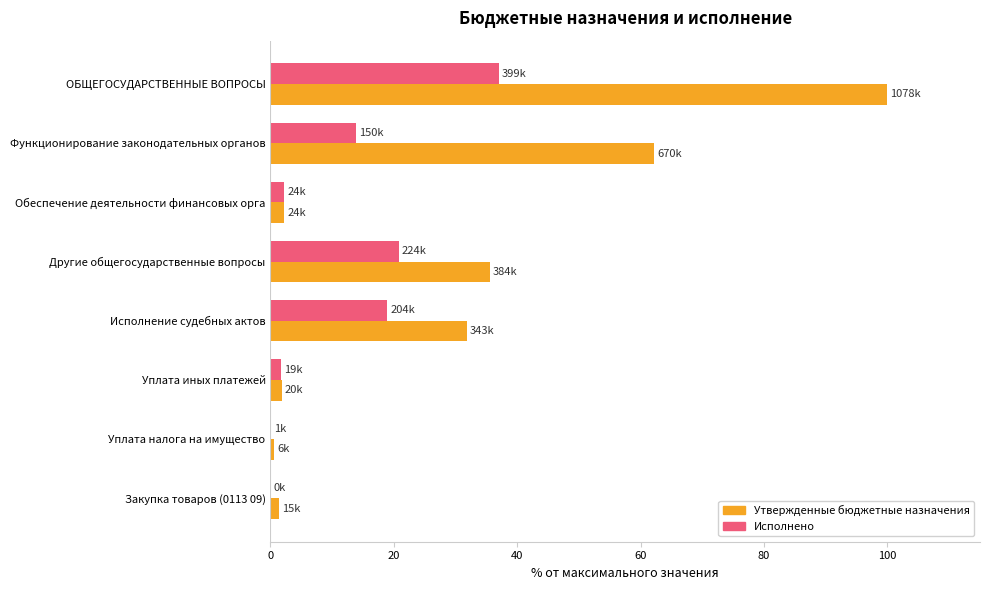

Which category has the highest value in the Утвержденные бюджетные назначения series?

ОБЩЕГОСУДАРСТВЕННЫЕ ВОПРОСЫ